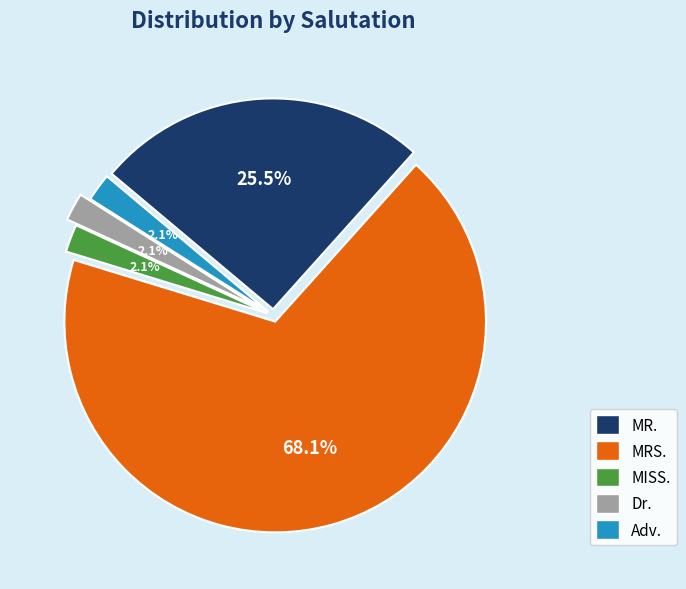

What percentage is the MISS. slice, to the nearest percent?

2%